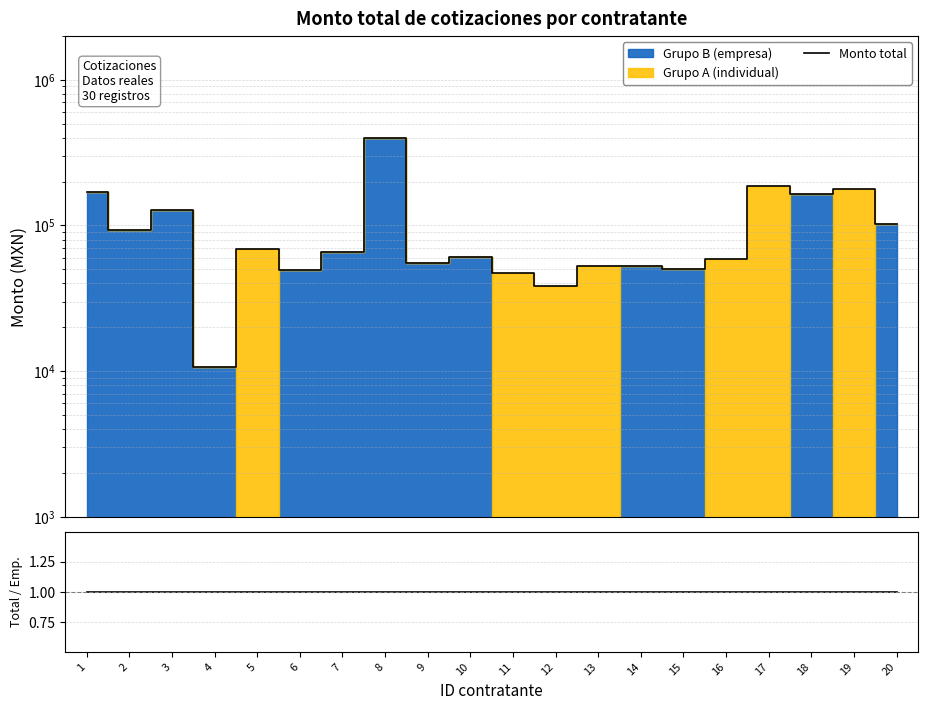

The Monto total series shows 102312.0 at 20. True or false?

True